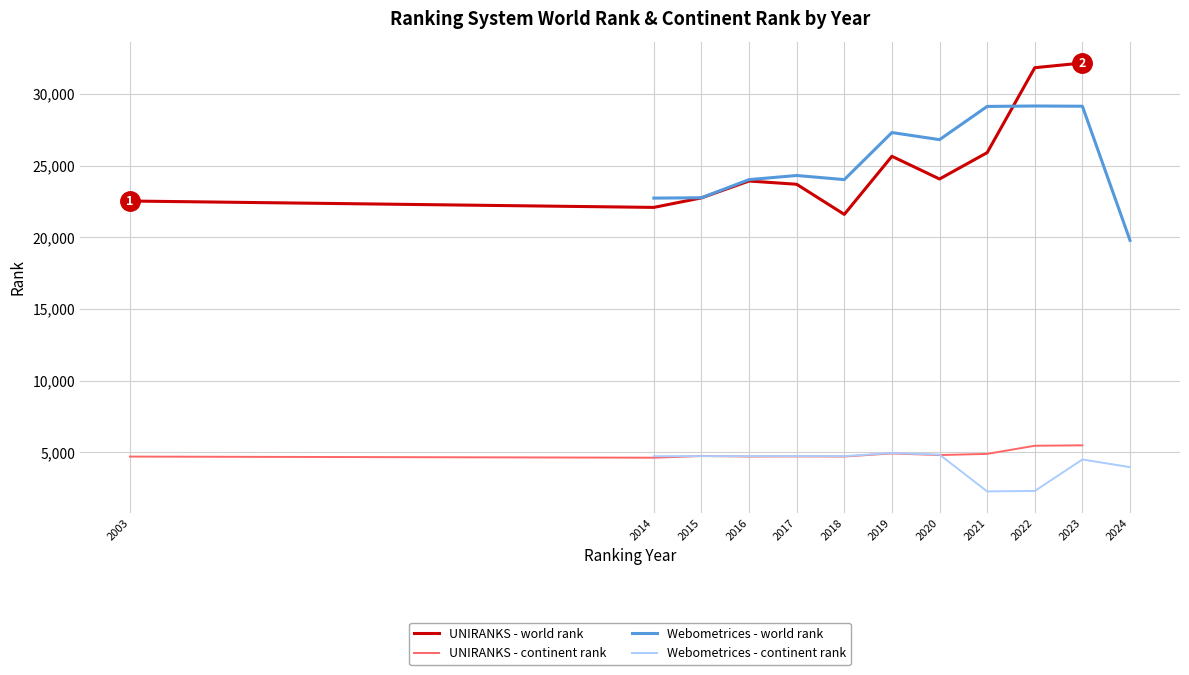

What is the value of the UNIRANKS - world rank point at the 6th from the left?

21607